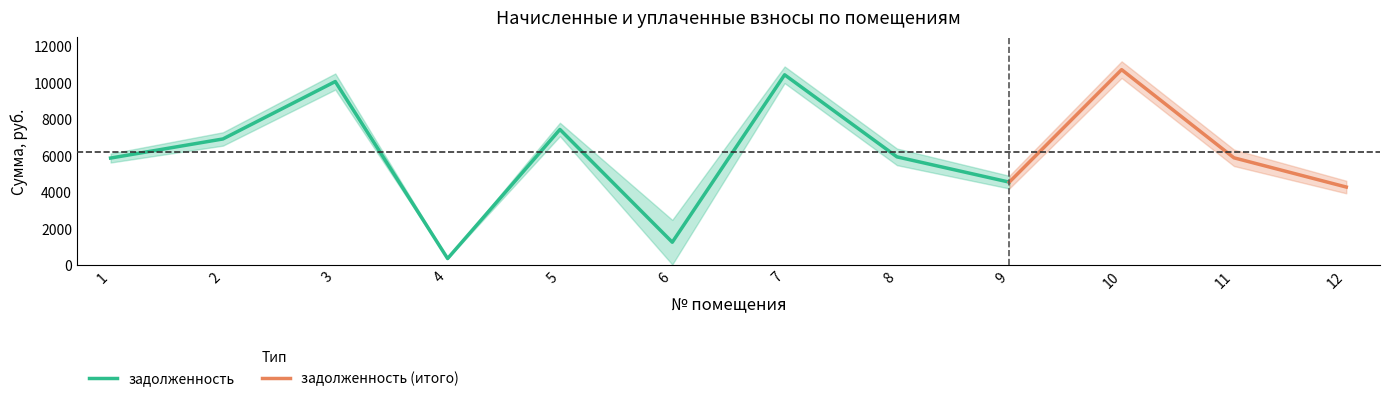

Is this an area chart (filled region under the line)?

No